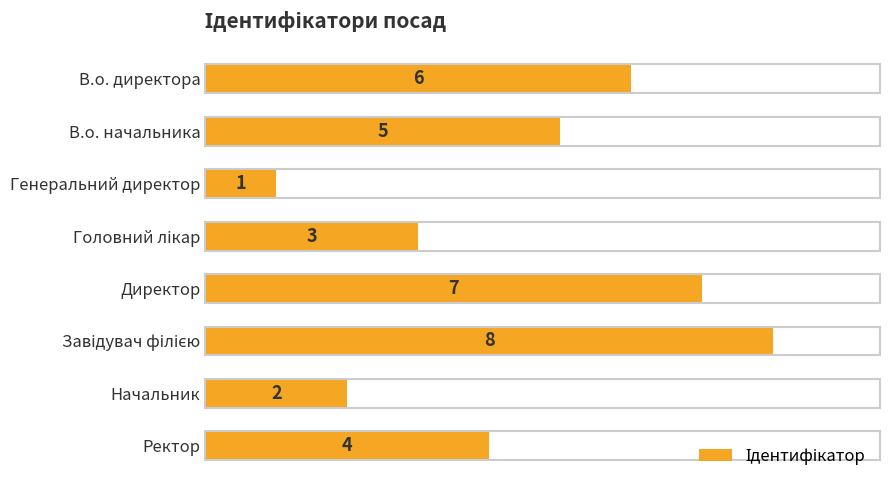

What is the greatest value displayed?

8